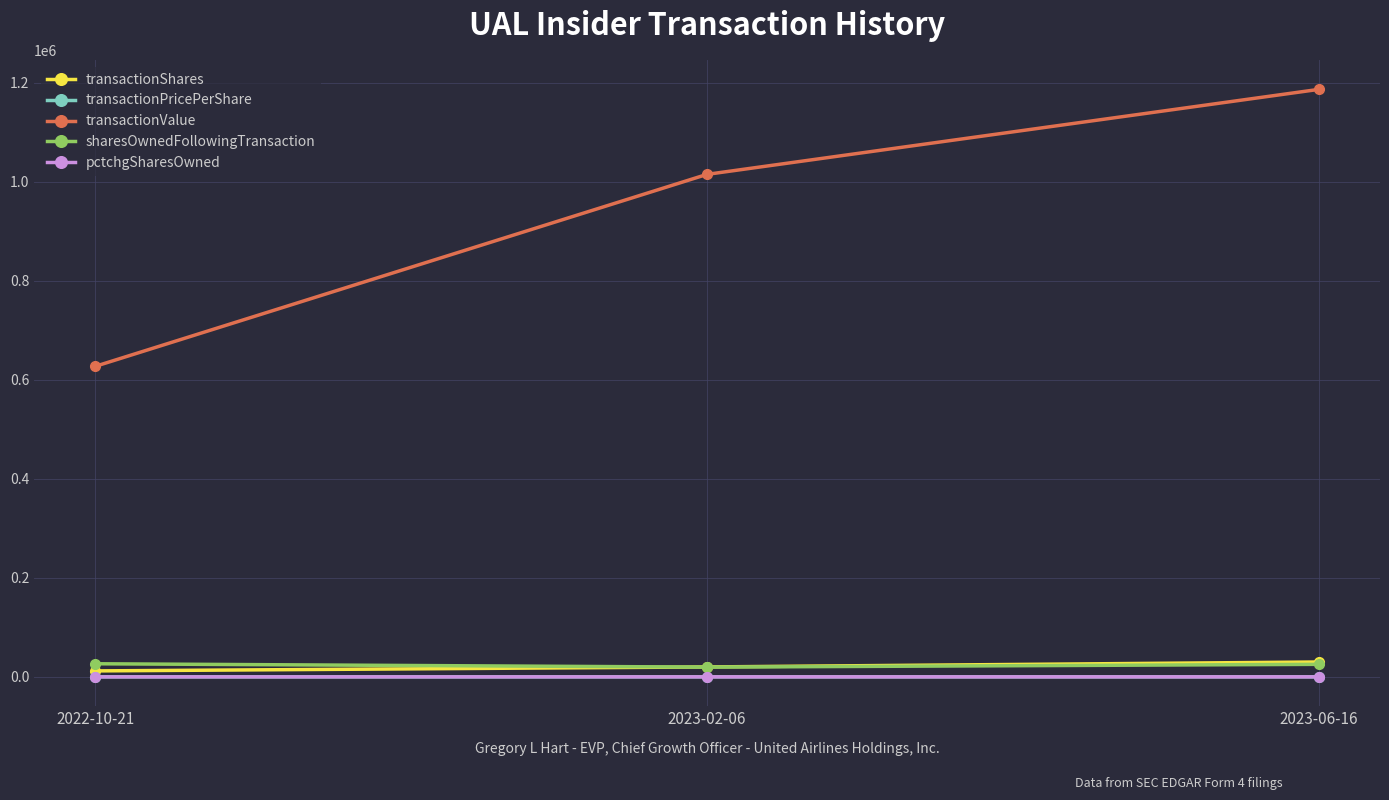

At how many categories does at least one series exceed 414382?

3